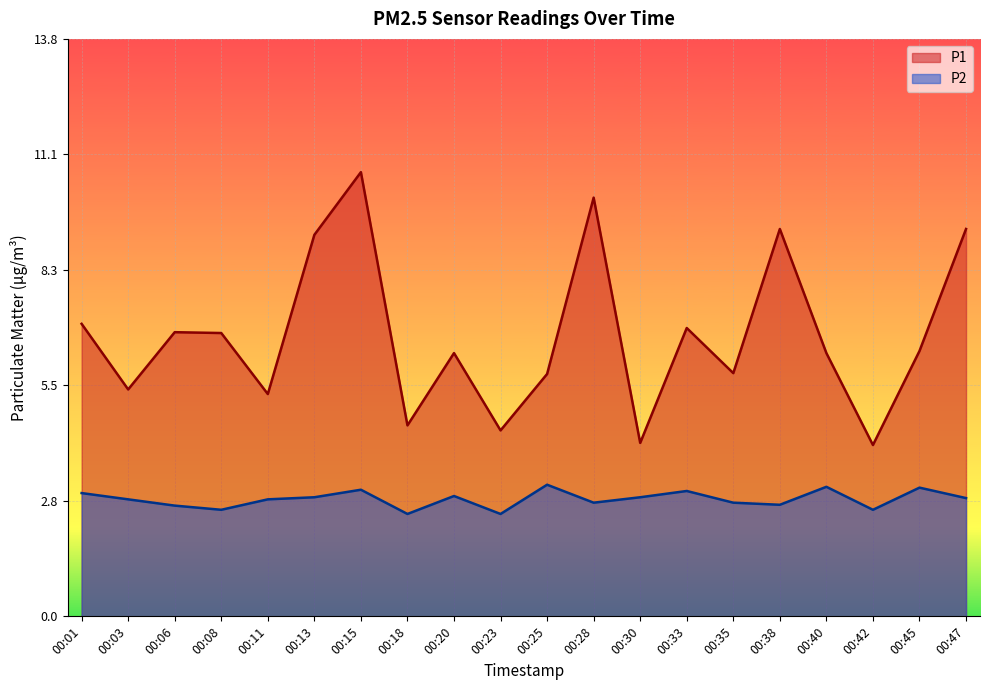

At which category does the chart reach its minimum across all series?

00:18